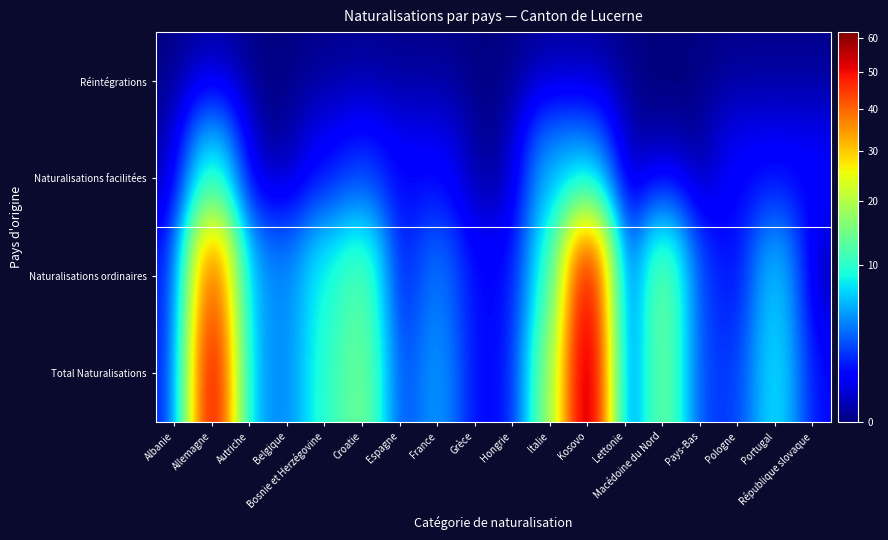

Reading left to right, extract all data points from this chart.

Total Naturalisations: Albanie=1	Allemagne=55	Autriche=5	Belgique=4	Bosnie et Herzégovine=10	Croatie=15	Espagne=2	France=5	Grèce=1	Hongrie=1	Italie=16	Kosovo=62	Lettonie=1	Macédoine du Nord=15	Pays-Bas=2	Pologne=2	Portugal=8	République slovaque=1
Naturalisations ordinaires: Albanie=1	Allemagne=45	Autriche=5	Belgique=4	Bosnie et Herzégovine=9	Croatie=13	Espagne=1	France=4	Grèce=1	Hongrie=1	Italie=10	Kosovo=56	Lettonie=1	Macédoine du Nord=15	Pays-Bas=2	Pologne=1	Portugal=7	République slovaque=0
Naturalisations facilitées: Albanie=0	Allemagne=10	Autriche=0	Belgique=0	Bosnie et Herzégovine=1	Croatie=2	Espagne=1	France=1	Grèce=0	Hongrie=0	Italie=6	Kosovo=6	Lettonie=0	Macédoine du Nord=0	Pays-Bas=0	Pologne=1	Portugal=1	République slovaque=1
Réintégrations: Albanie=0	Allemagne=0	Autriche=0	Belgique=0	Bosnie et Herzégovine=0	Croatie=0	Espagne=0	France=0	Grèce=0	Hongrie=0	Italie=0	Kosovo=0	Lettonie=0	Macédoine du Nord=0	Pays-Bas=0	Pologne=0	Portugal=0	République slovaque=0